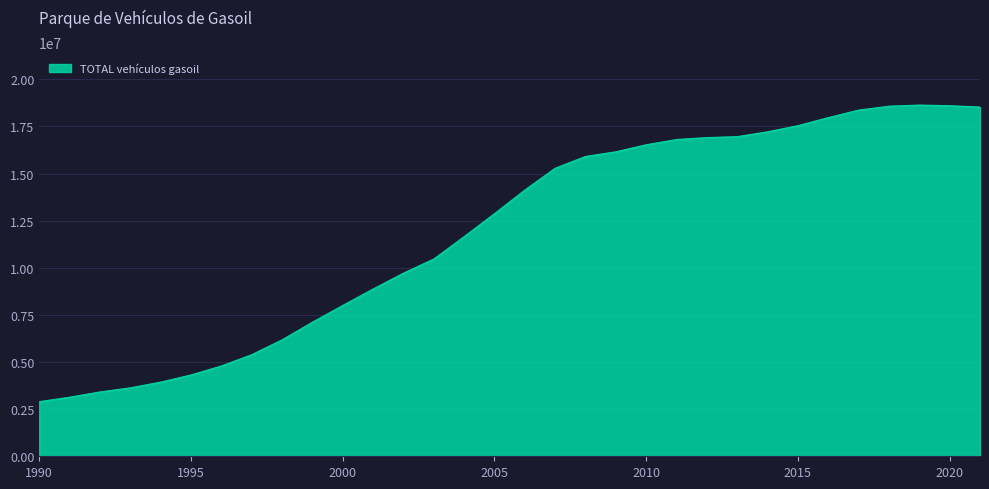

How many lines are shown in the chart?

1